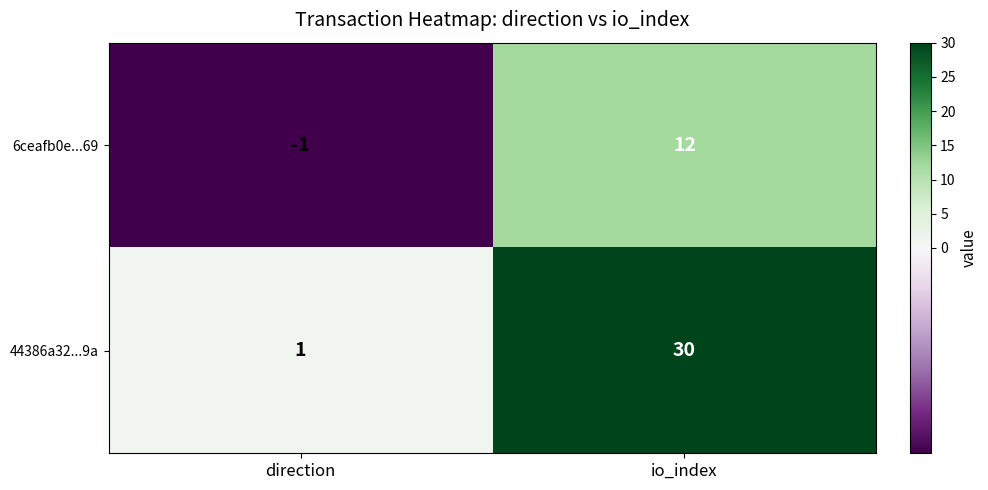

The value of 44386a32...9a at io_index is 30. True or false?

True